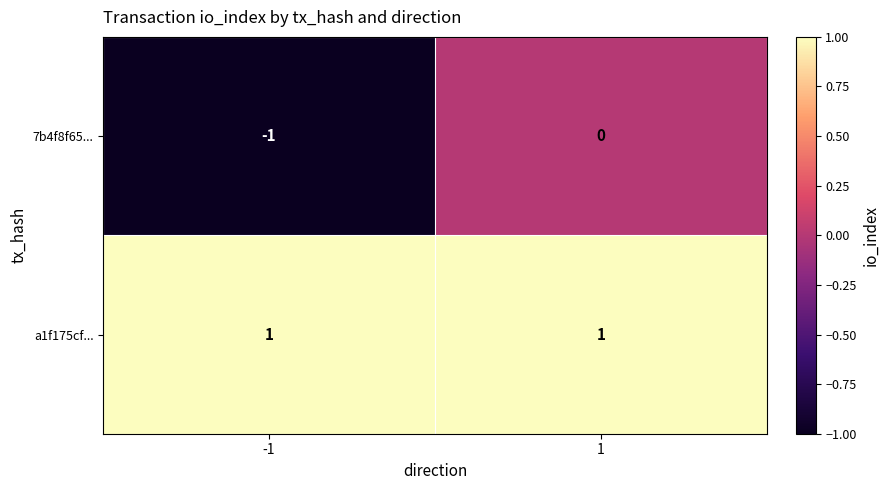

True or false: 7b4f8f65... has a value of -1 at 1.

False